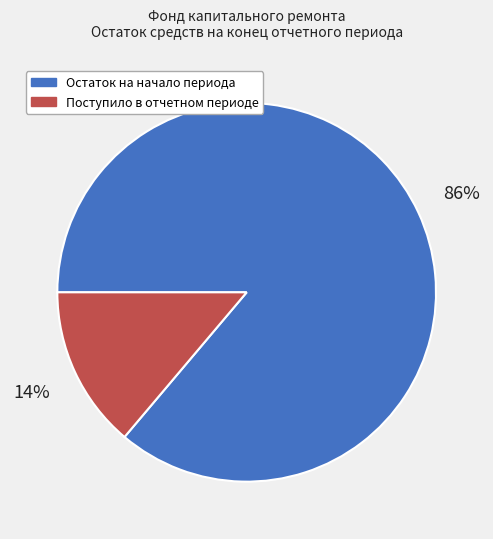

Which slice is the largest?

Остаток на начало периода